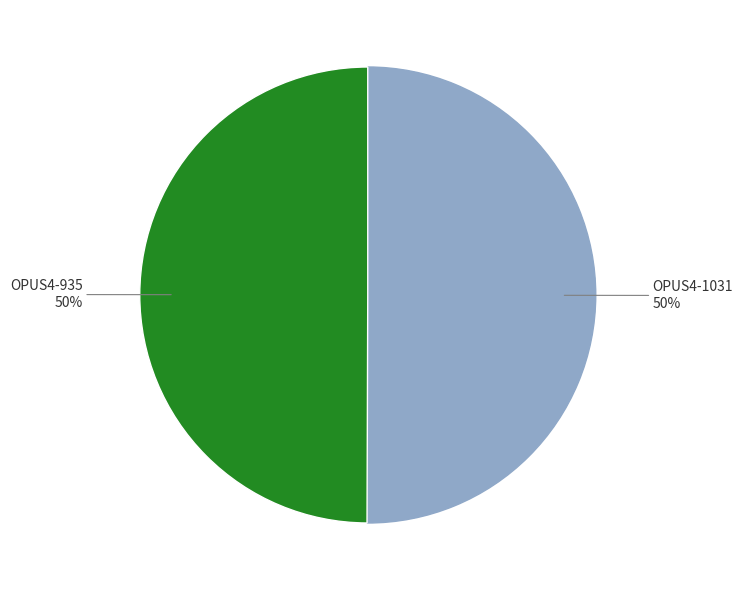

To the nearest percent, what is the average slice percentage?

50%